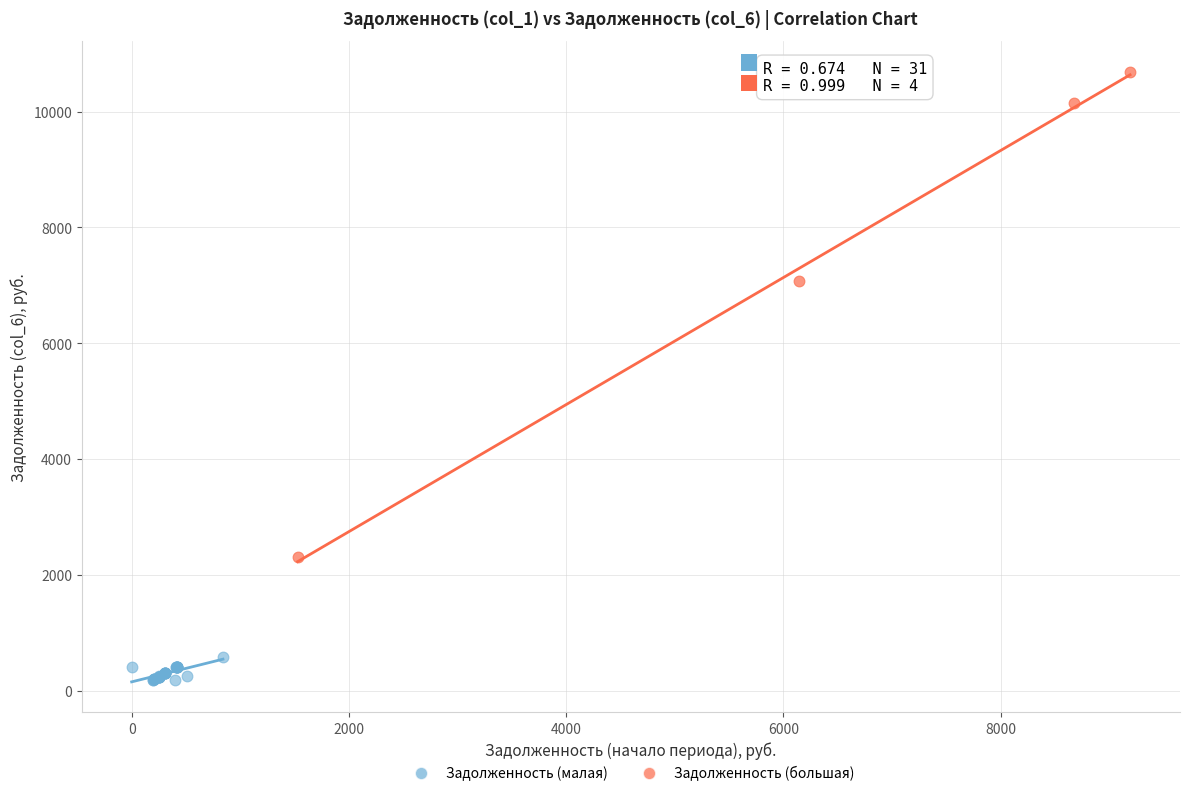

Which series reaches the minimum Y coordinate?

Задолженность (малая)